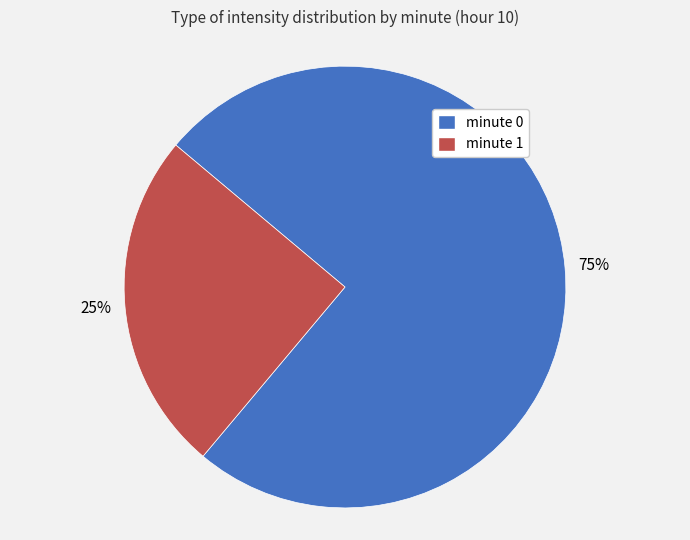

How many segments does this pie chart have?

2